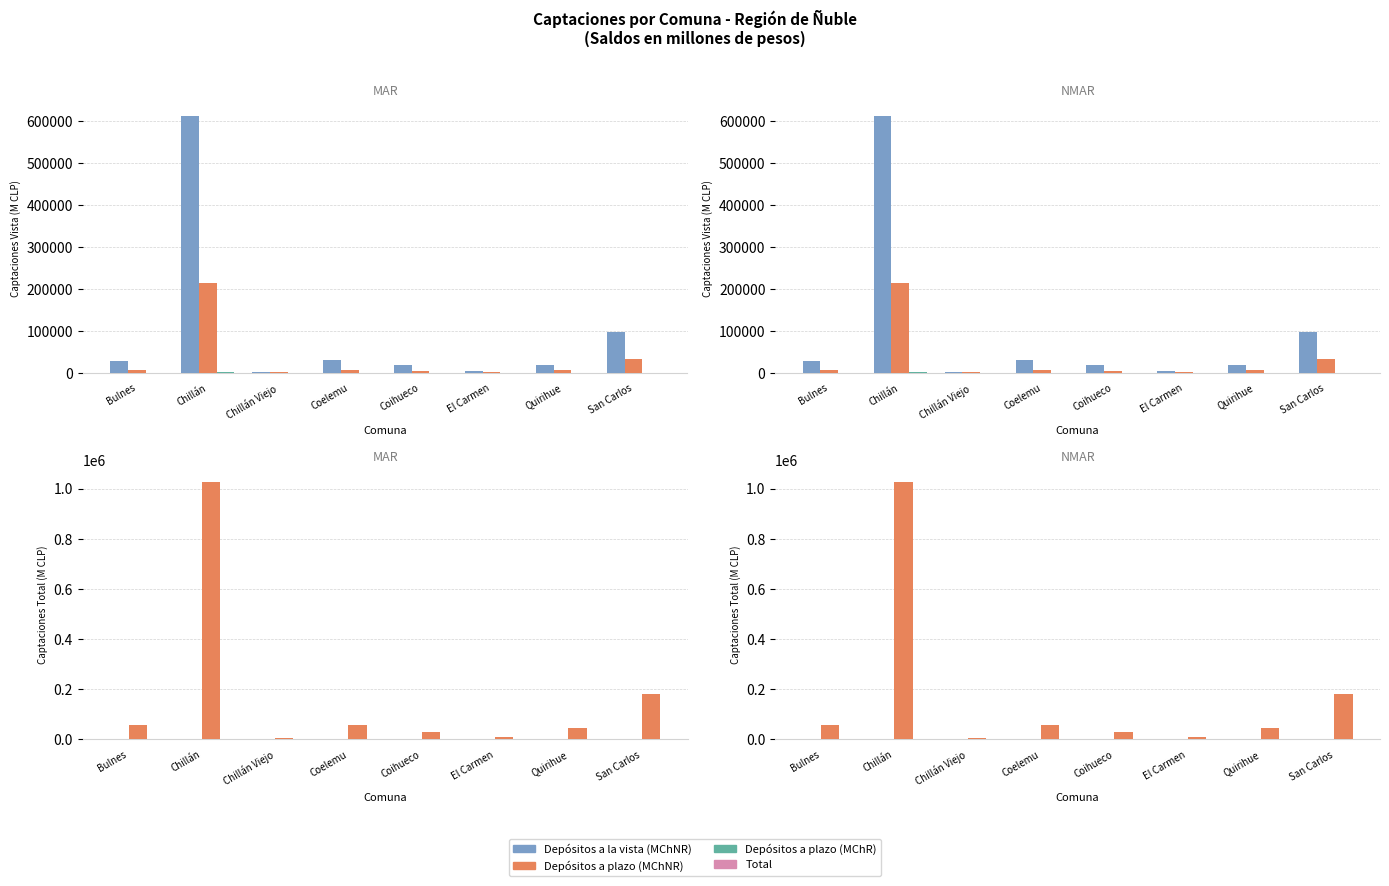

What value does the Total series have at Quirihue?

45951.1